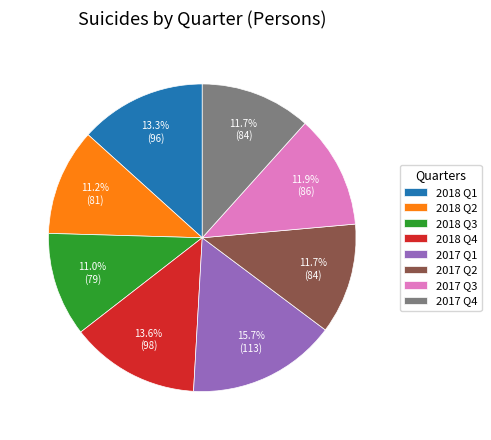

What is the largest slice in the pie chart?

2017 Q1